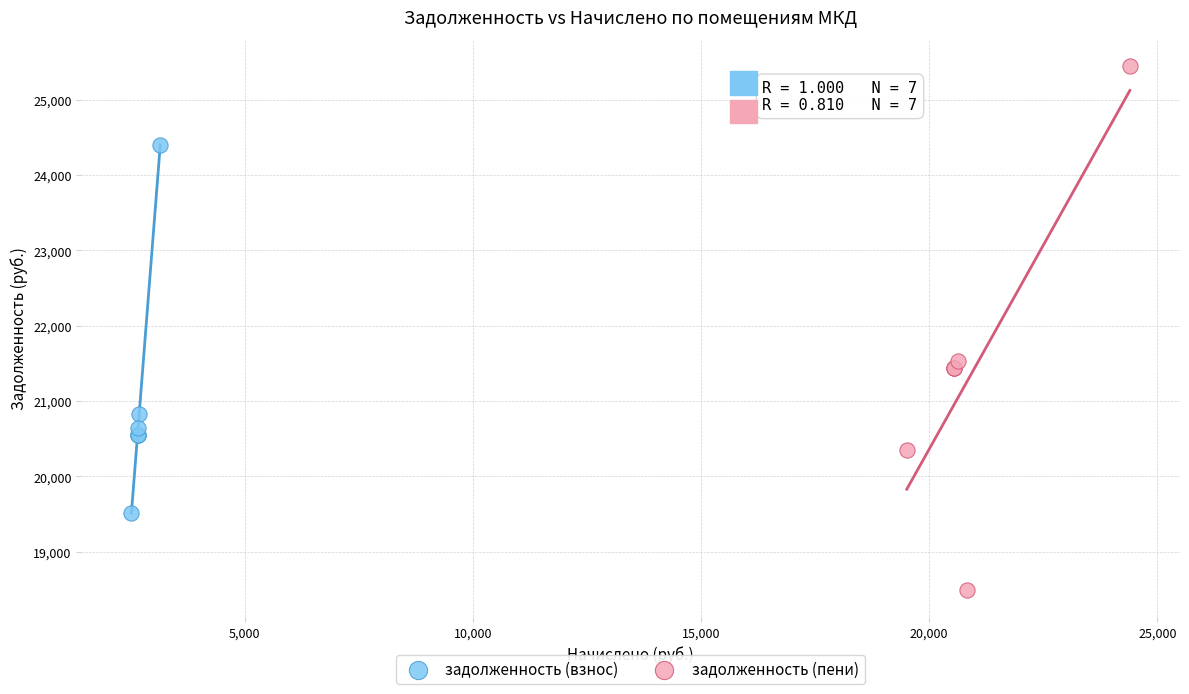

Which series has the largest Y range (max minus min)?

задолженность (пени)